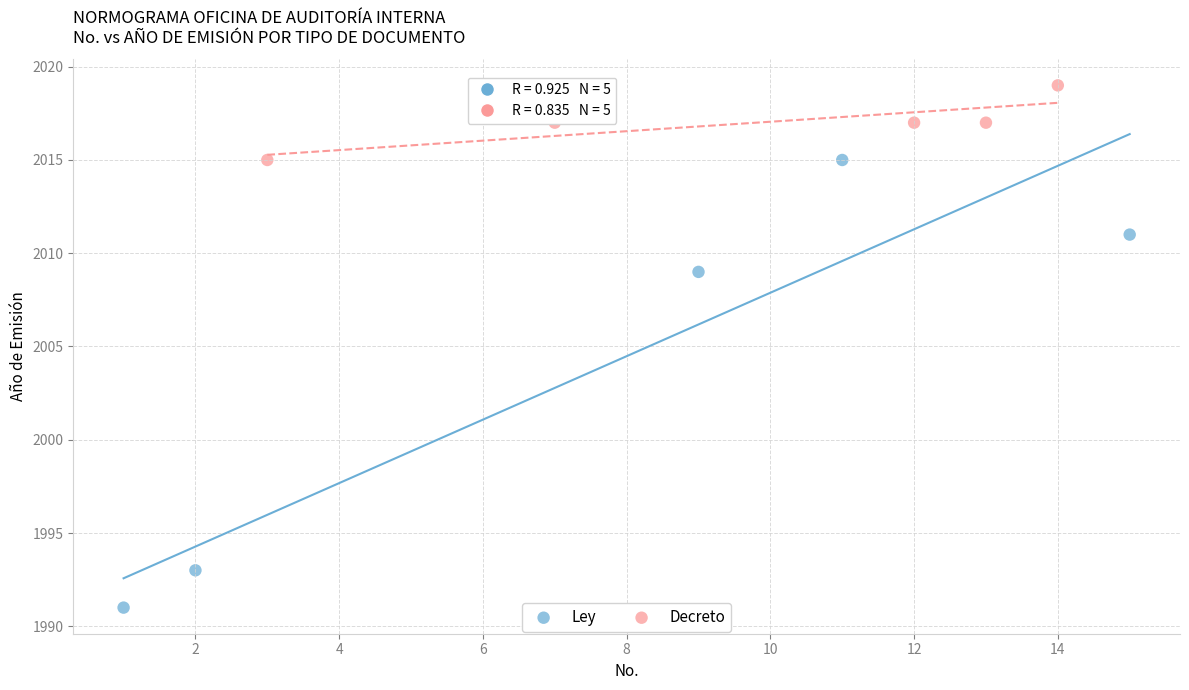

Which series contains the lowest Y value?

Ley